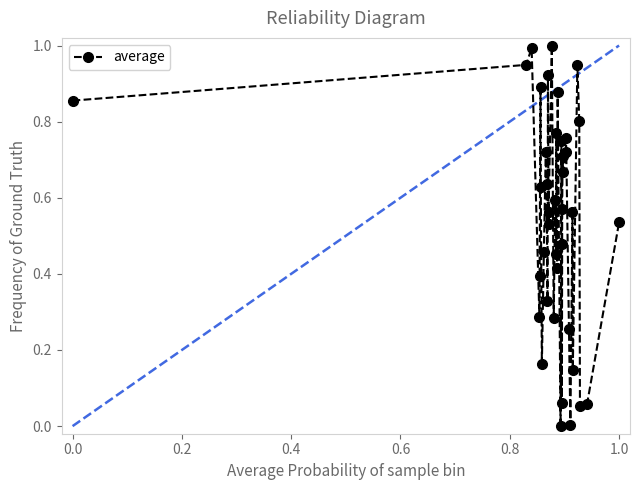

What is the maximum value shown in the chart?

1.0